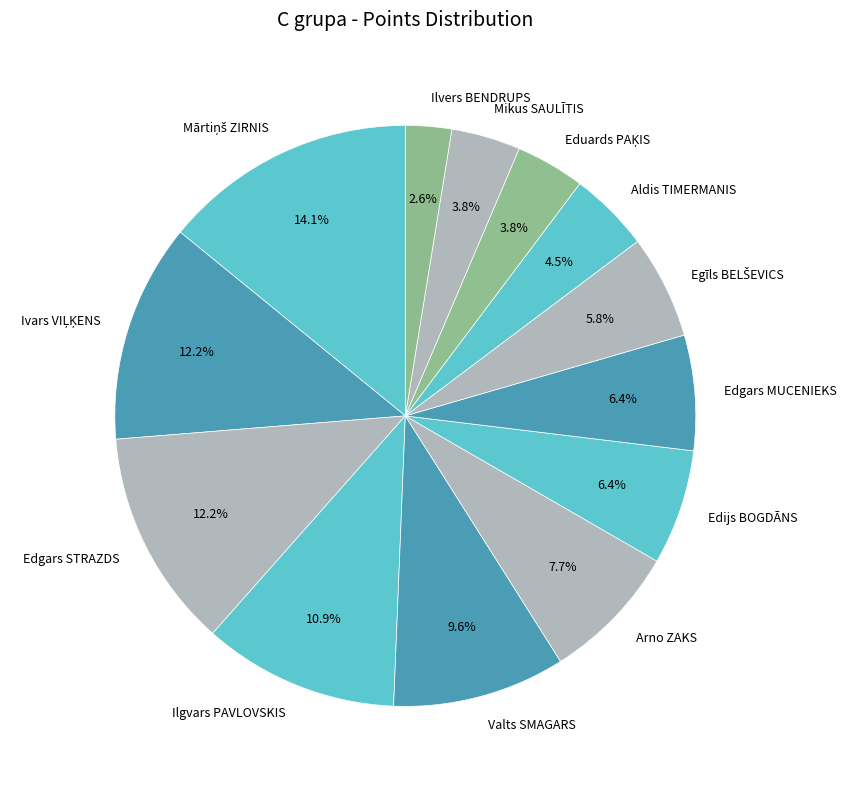

Count the number of slices in the pie.

13